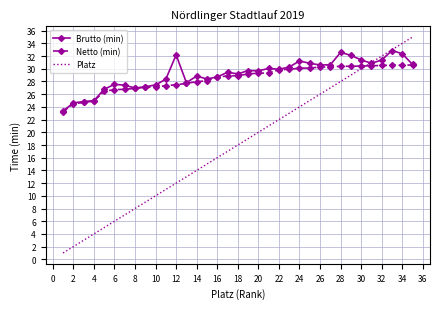

True or false: Platz has more than 1 points higher than both neighbors.

False